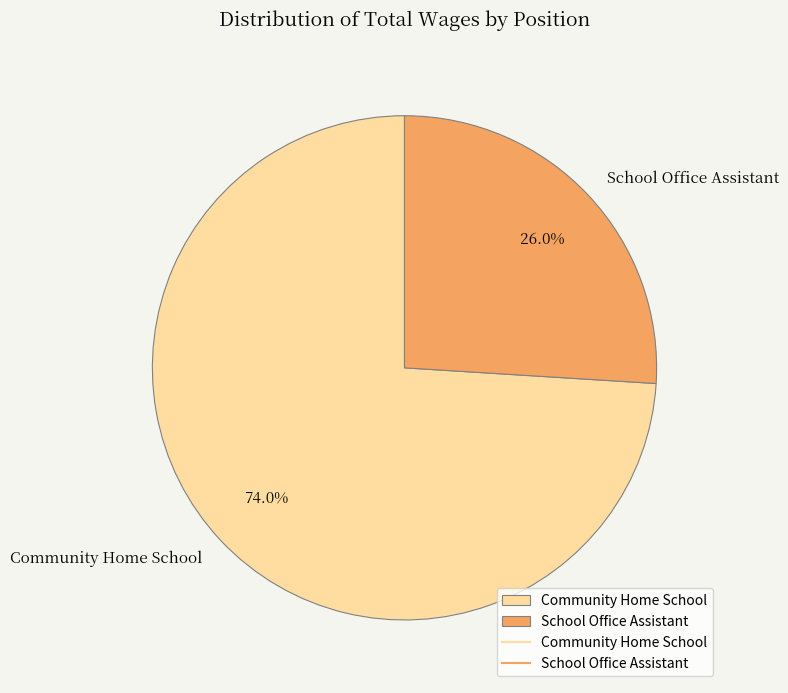

To the nearest percent, what portion does Community Home School represent?

74%